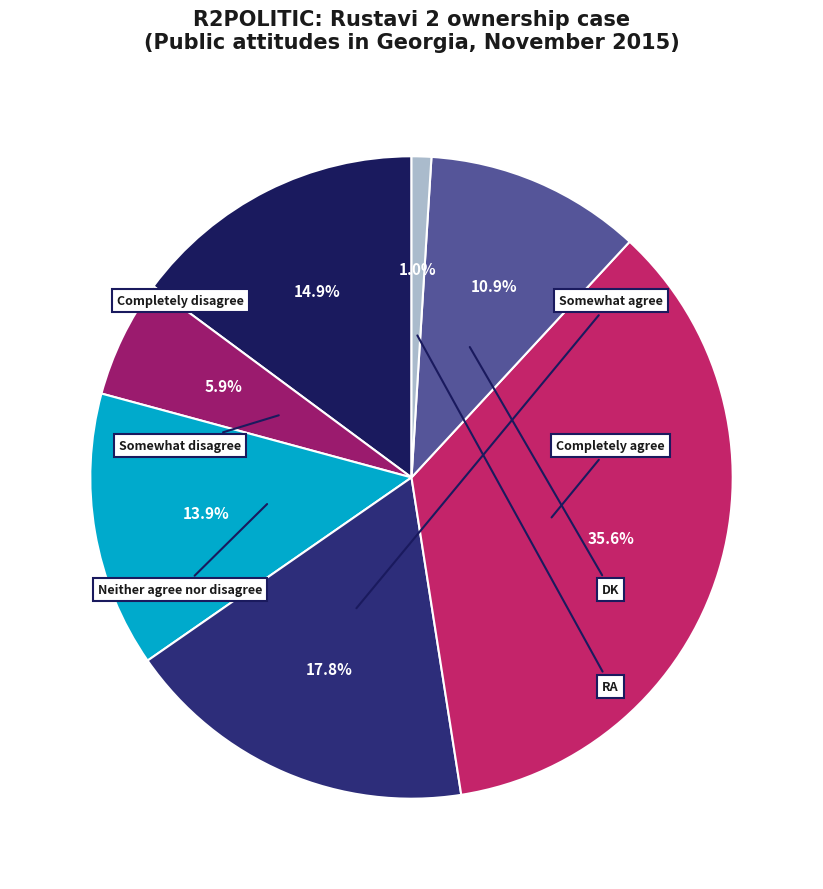

Is there any slice that represents more than half of the pie?

No